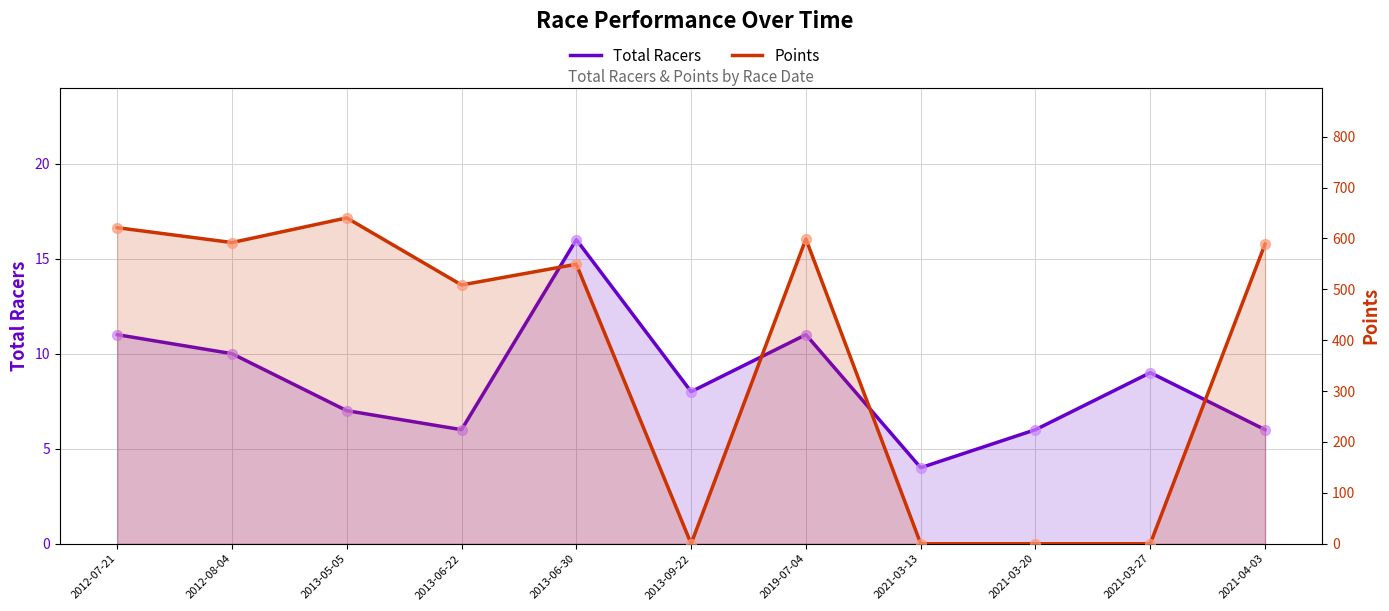

Is the value of Total Racers at 2013-06-22 greater than the value of Points at 2019-07-04?

No